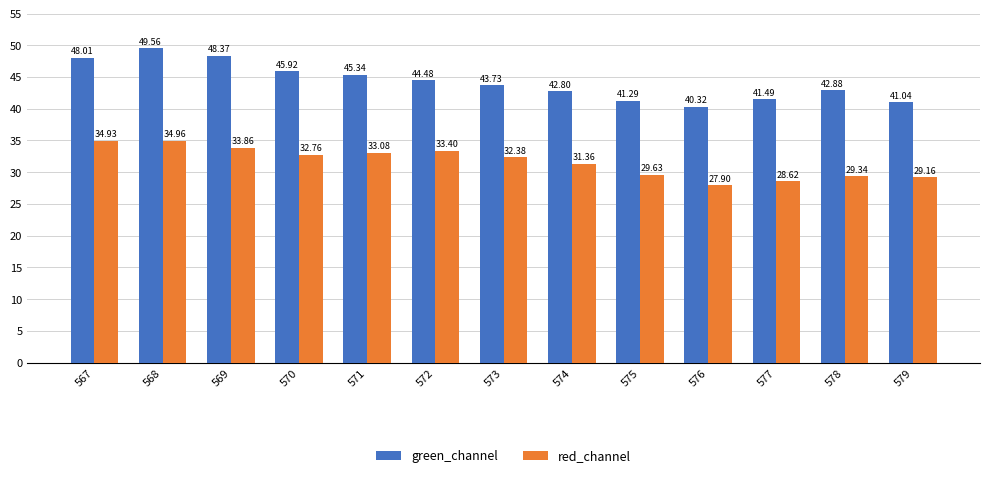

Rank the series by their average value, from lowest to highest.

red_channel, green_channel